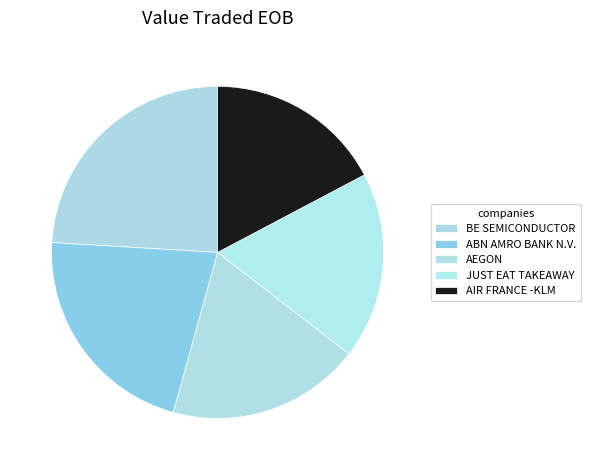

What is the largest slice in the pie chart?

BE SEMICONDUCTOR